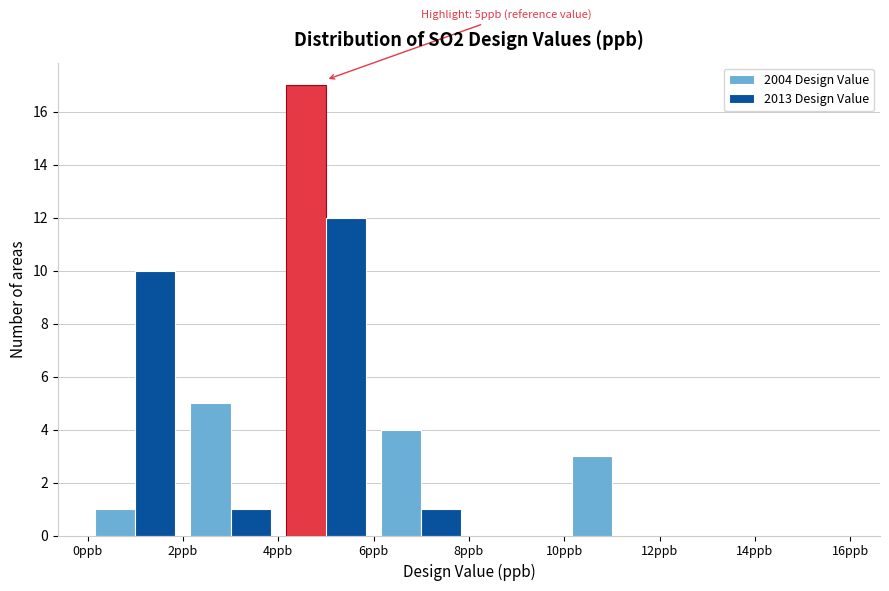

In the 2013 Design Value series, which range on the x-axis has the tallest bar?

4 to 6